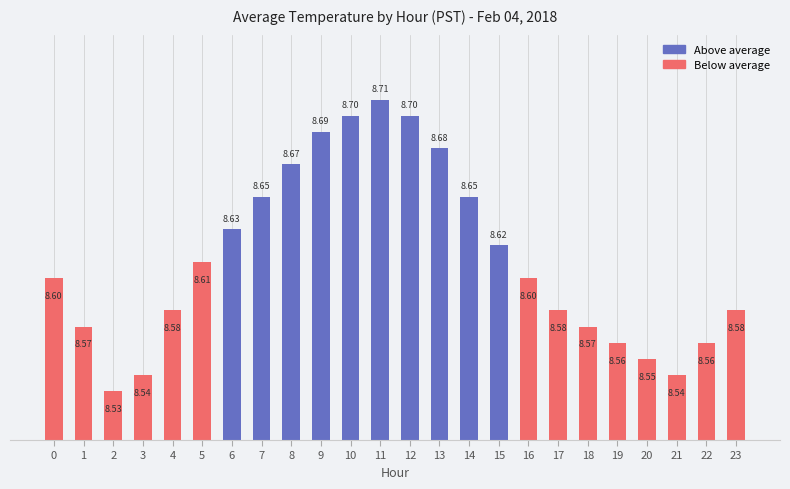

What is the greatest value displayed?

8.7